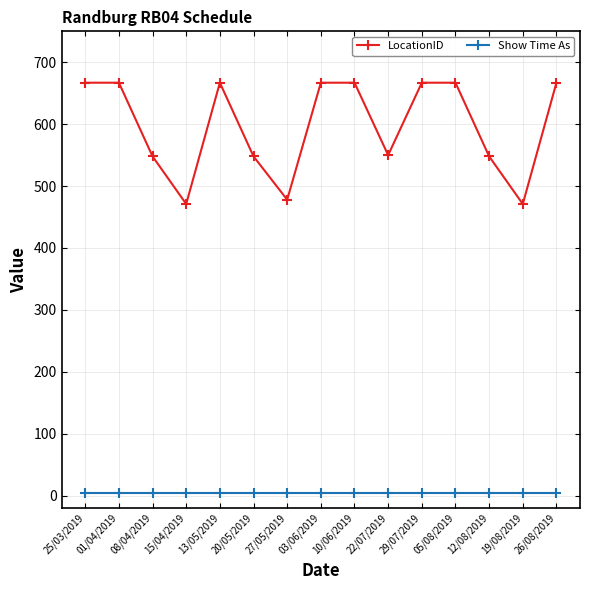

Rank the series by their average value, from lowest to highest.

Show Time As, LocationID